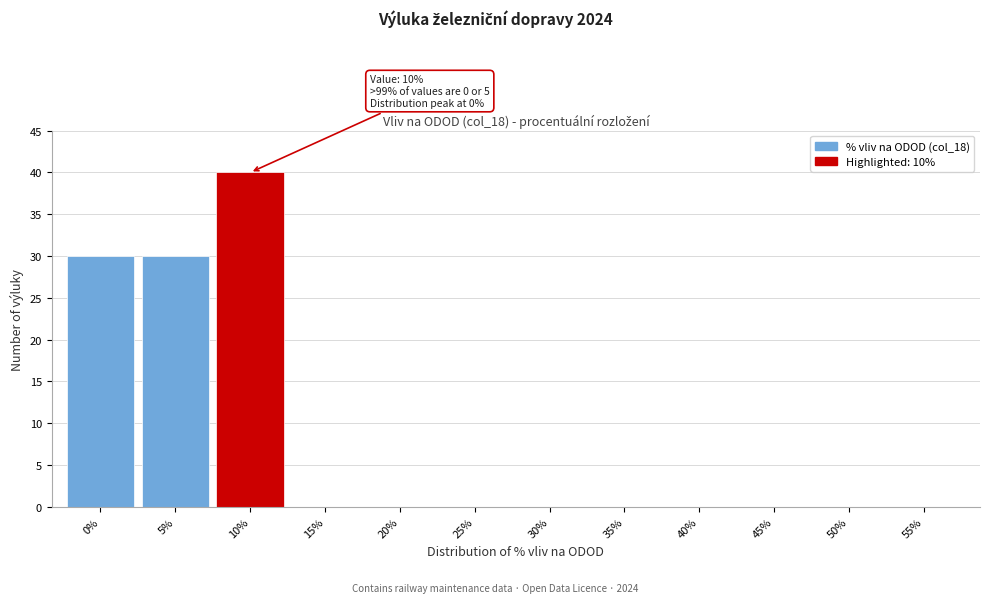

Reading left to right, list all the values displayed in this chart.

0%=30	5%=30	10%=40	15%=0	20%=0	25%=0	30%=0	35%=0	40%=0	45%=0	50%=0	55%=0